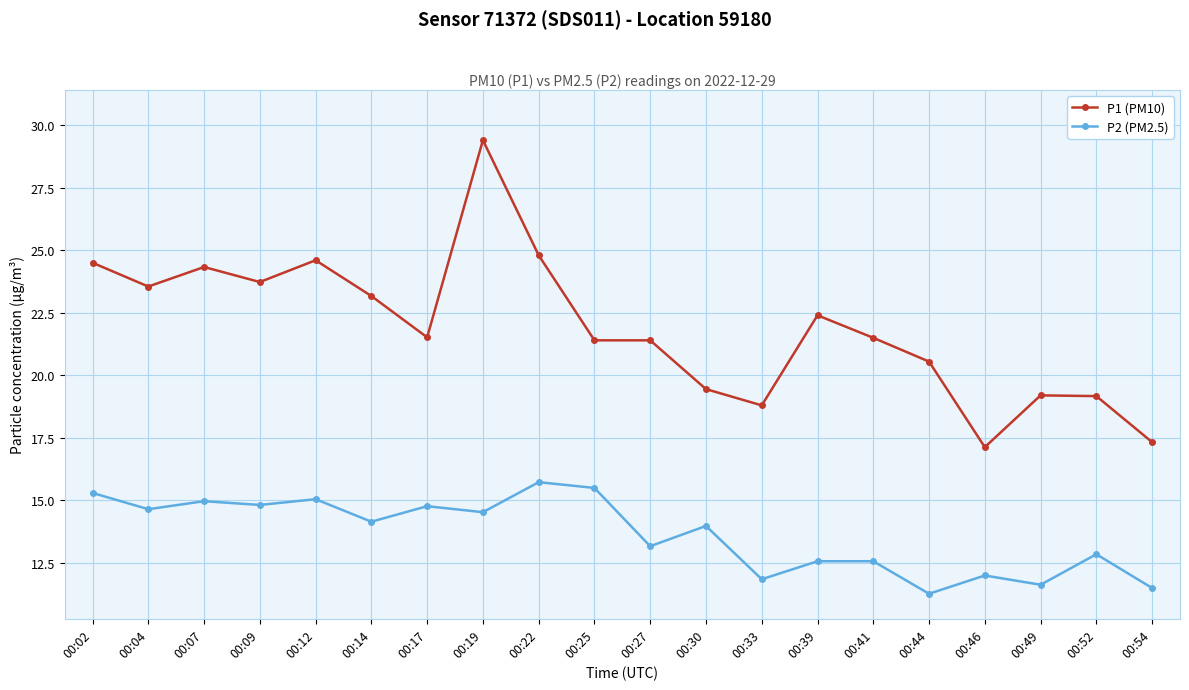

What is the spread (max minus min) of values at 00:22?

9.1